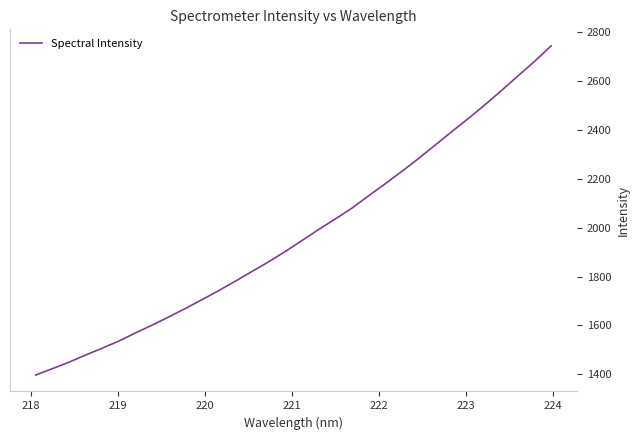

What is the difference between the maximum and minimum values?

1346.7